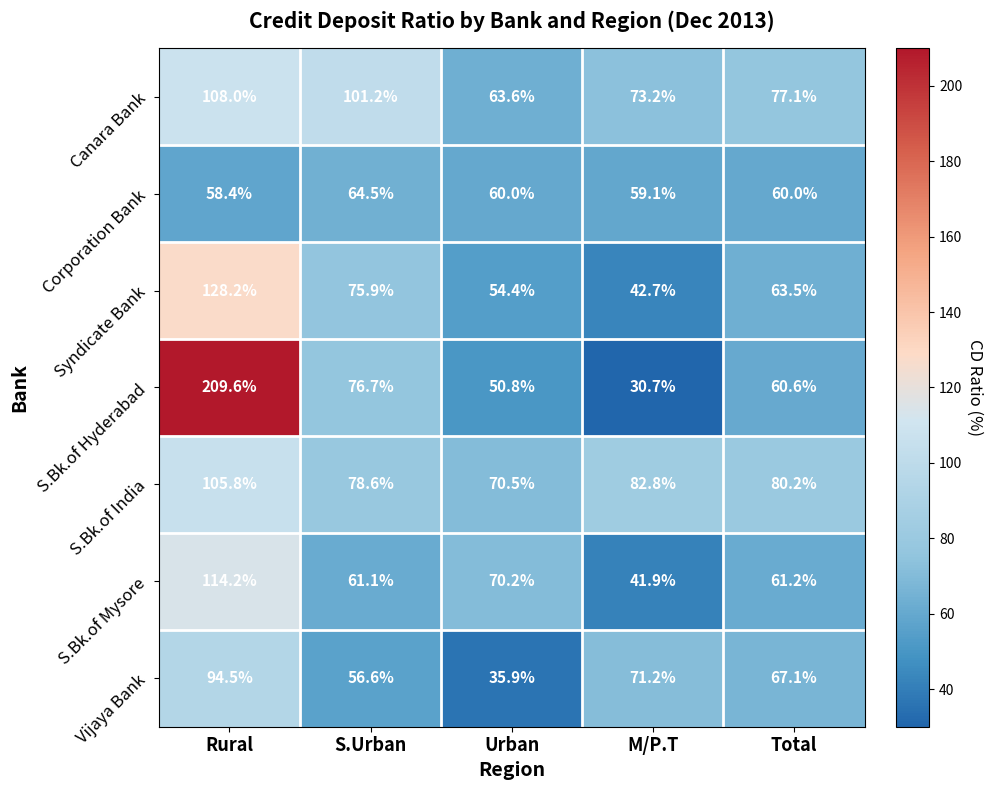

Which label corresponds to the largest value in the chart?

Rural